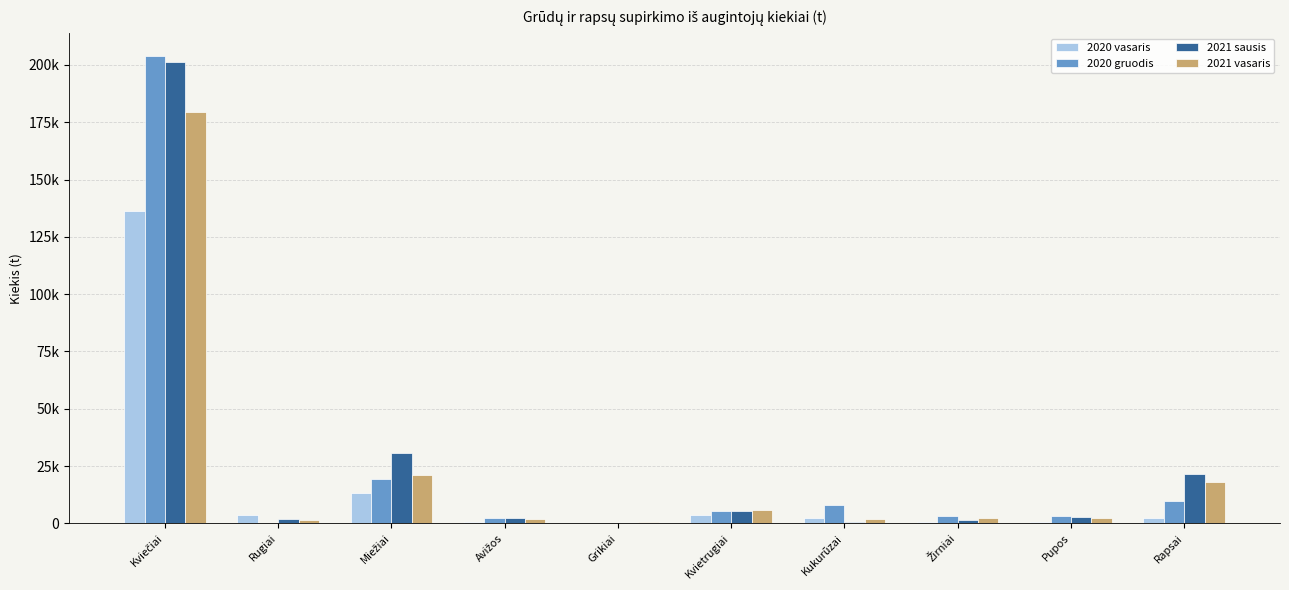

True or false: 2021 sausis has a value of 3969.5 at Avižos.

False